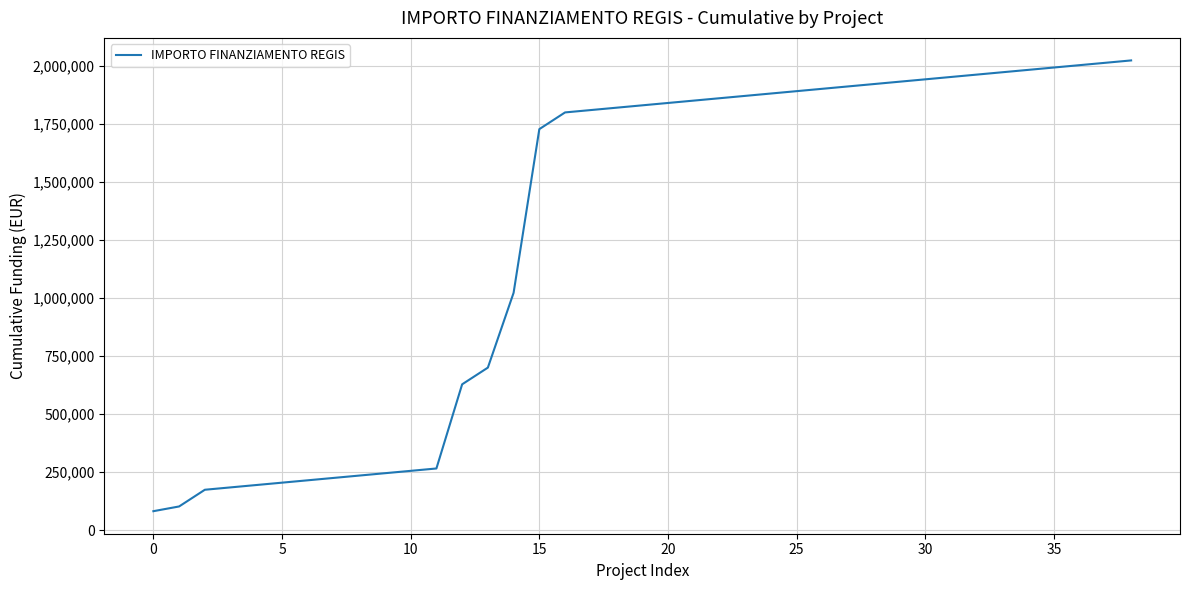

What is the smallest value displayed?

82154.8